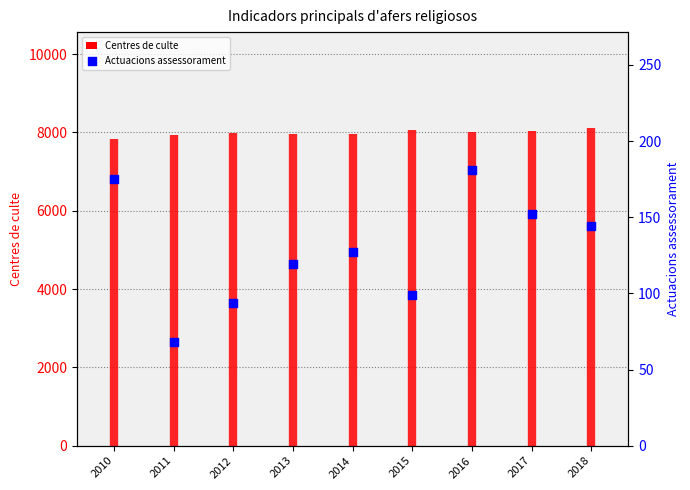

What is the total value across all series at 2013?

8077